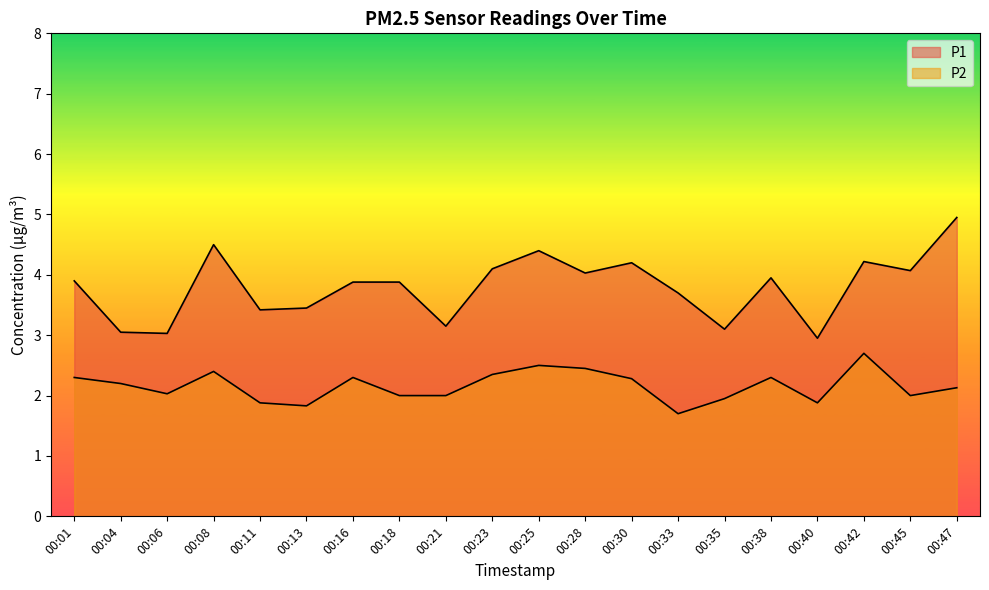

What is the value of the P2 point at the 10th from the left?

2.4